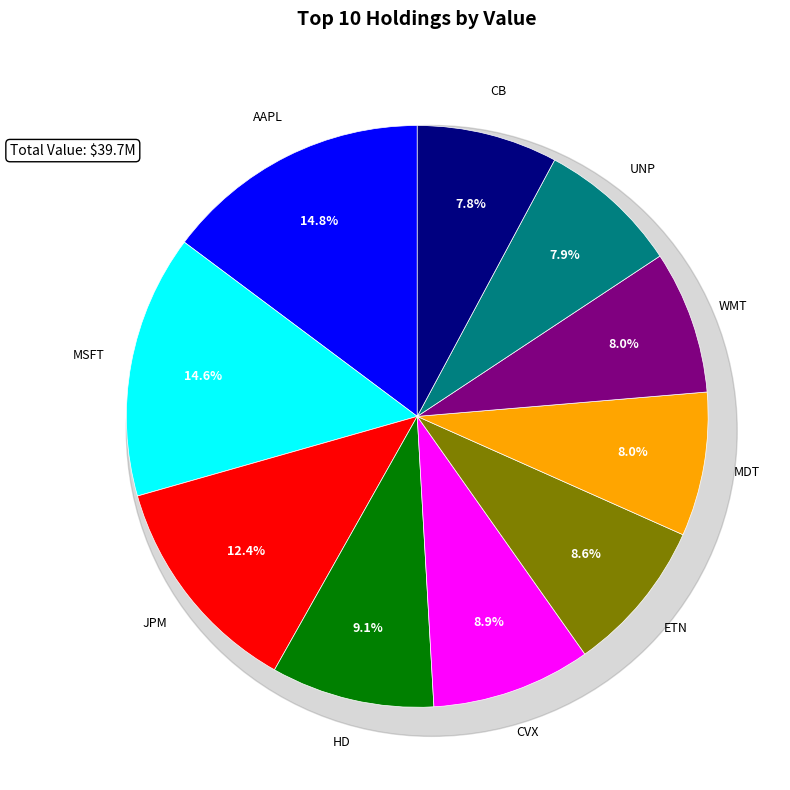

What is the smallest slice in the pie chart?

CB